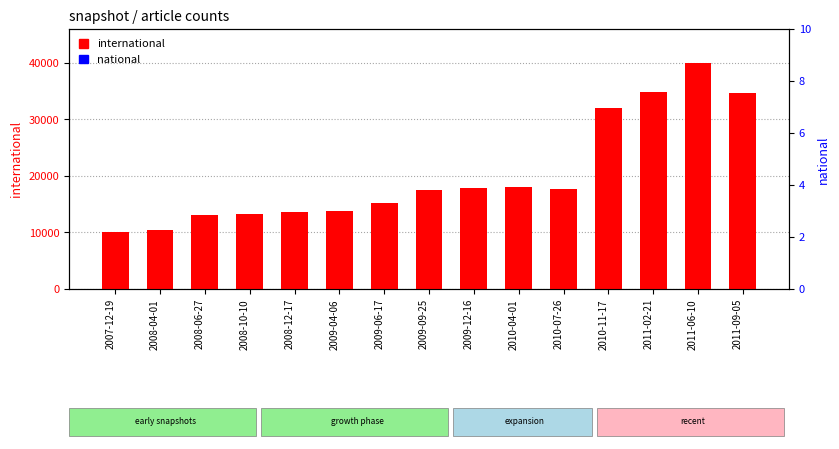

How many series are shown in this chart?

2